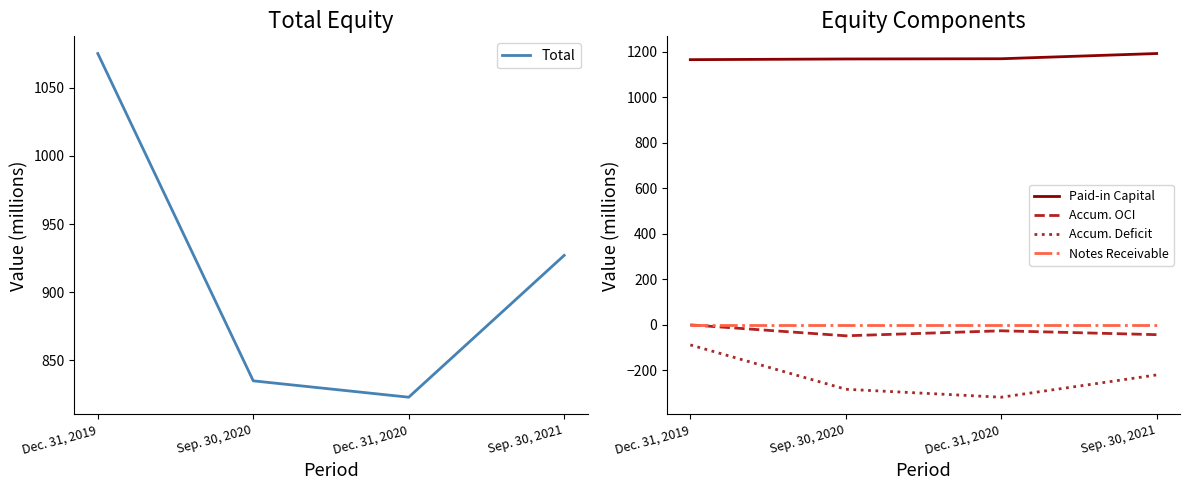

True or false: Accum. OCI and Notes Receivable intersect in this chart.

False